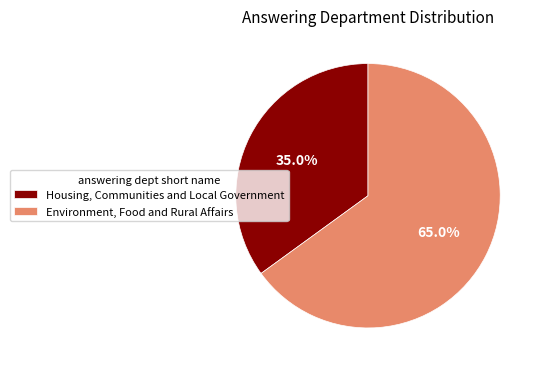

To the nearest percent, what portion does Housing, Communities and Local Government represent?

35%